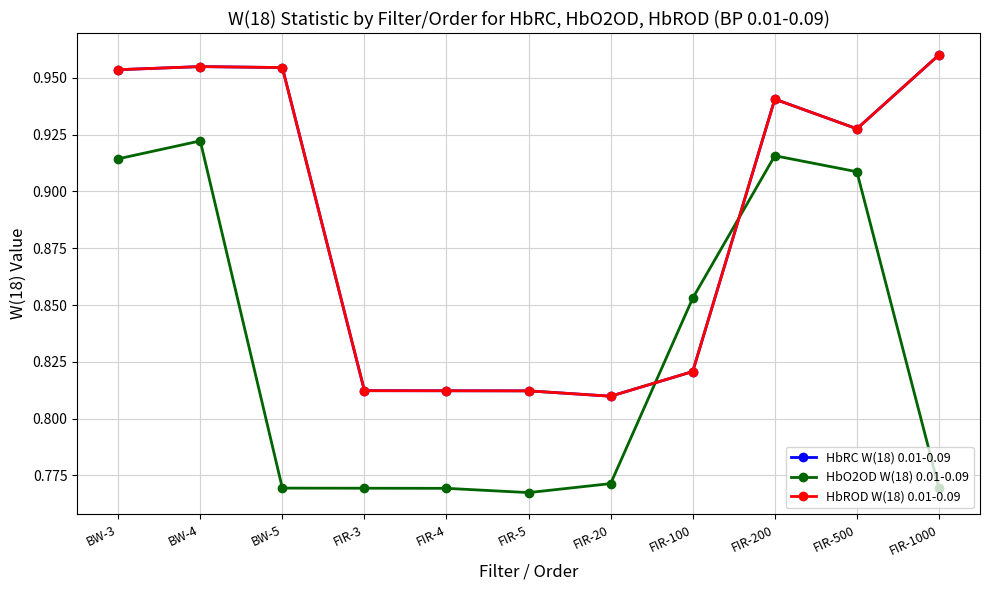

Is this an area chart (filled region under the line)?

No